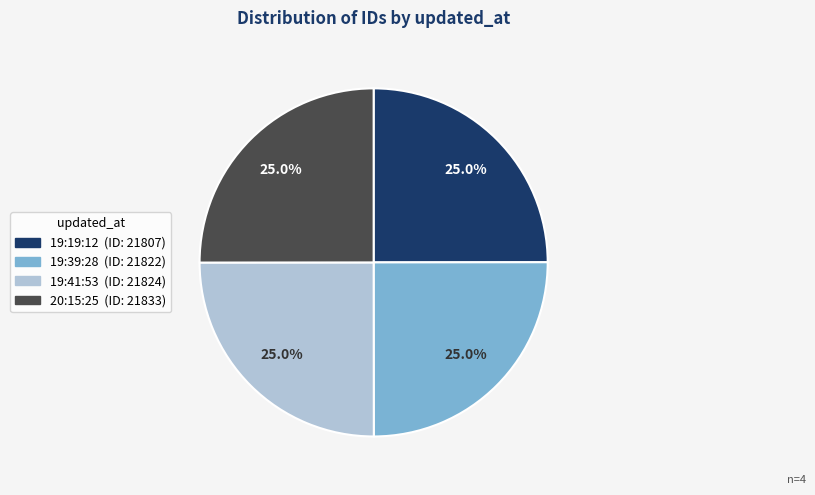

Does any single category account for the majority?

No